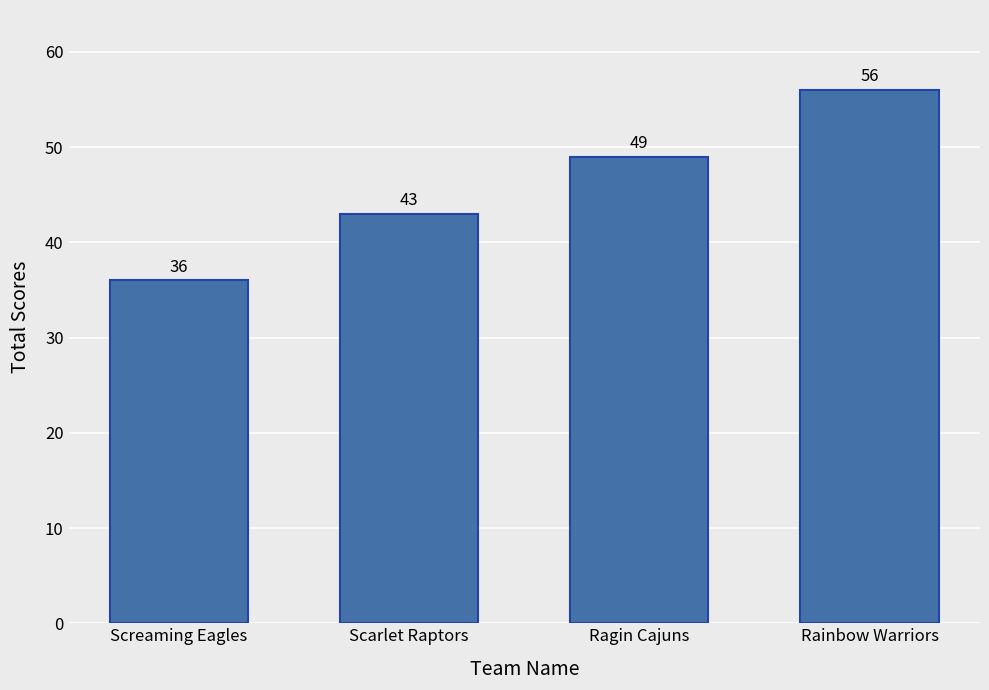

Rank the categories by value from highest to lowest.

Rainbow Warriors, Ragin Cajuns, Scarlet Raptors, Screaming Eagles